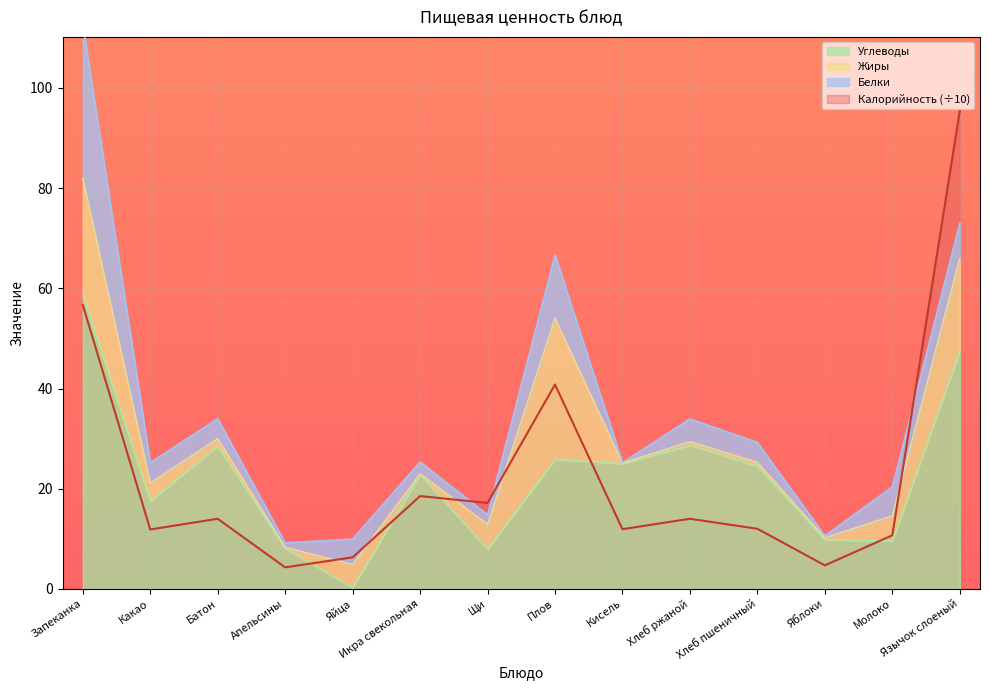

Is the value of Углеводы at Батон greater than the value of Калорийность at Яйца?

Yes